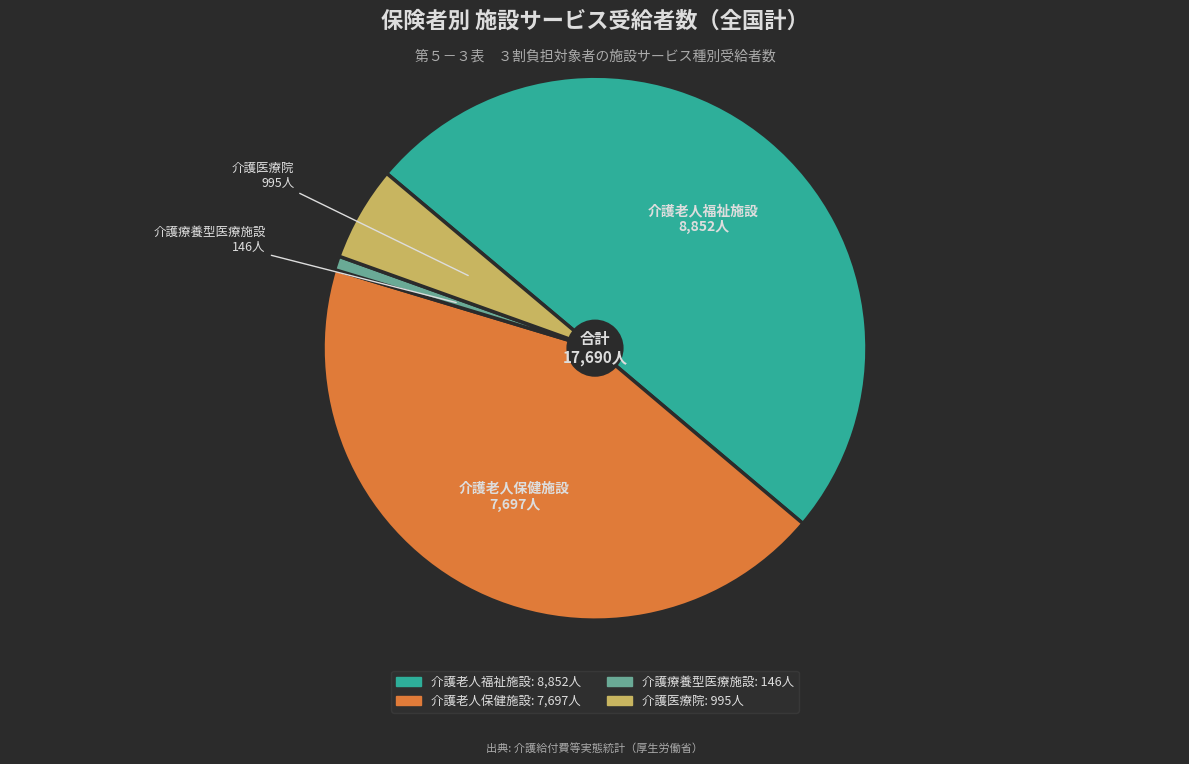

Which has a higher value, 介護療養型医療施設 or 介護老人保健施設?

介護老人保健施設